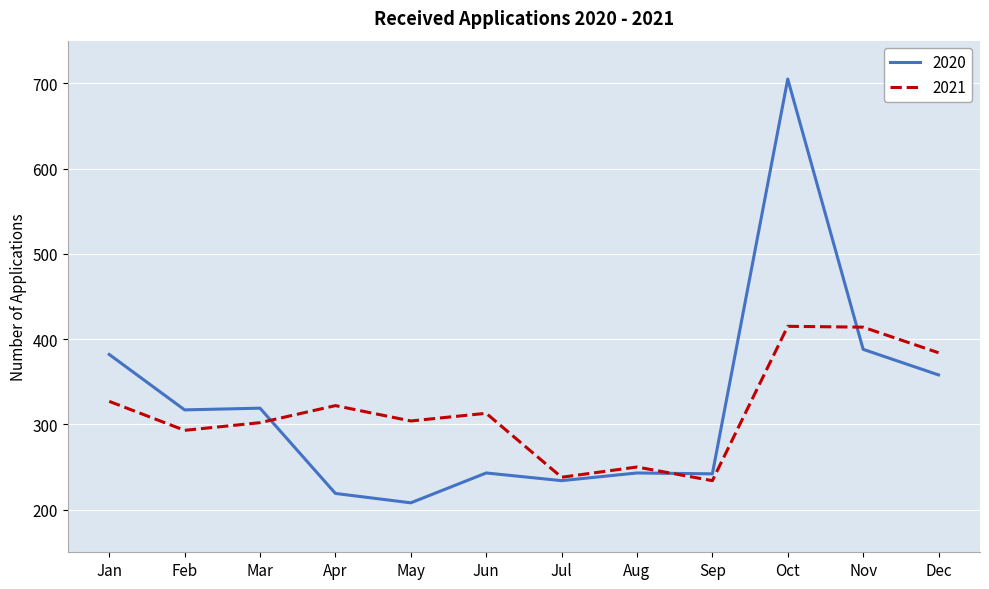

At which category does the chart reach its minimum across all series?

May